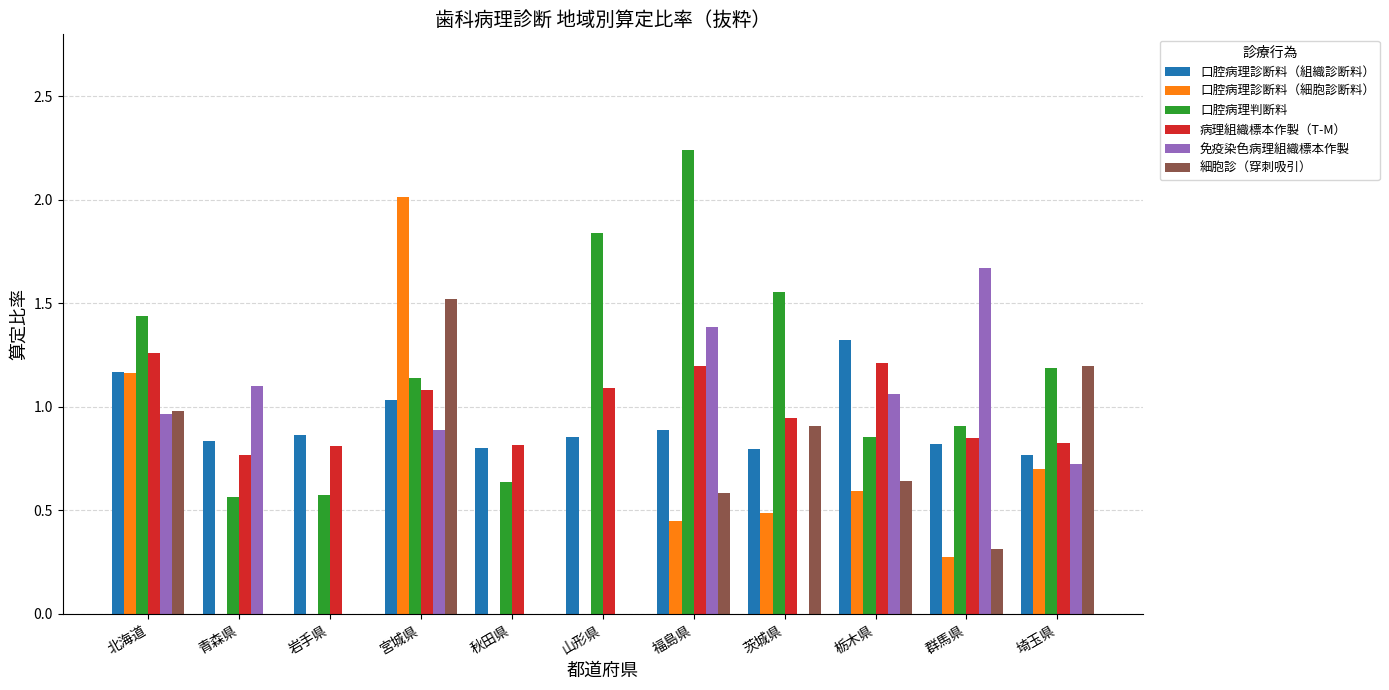

Are the bars grouped side by side (vs. stacked)?

Yes